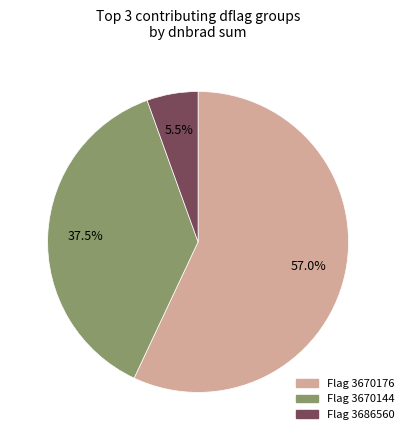

Is there a majority slice in this chart?

Yes